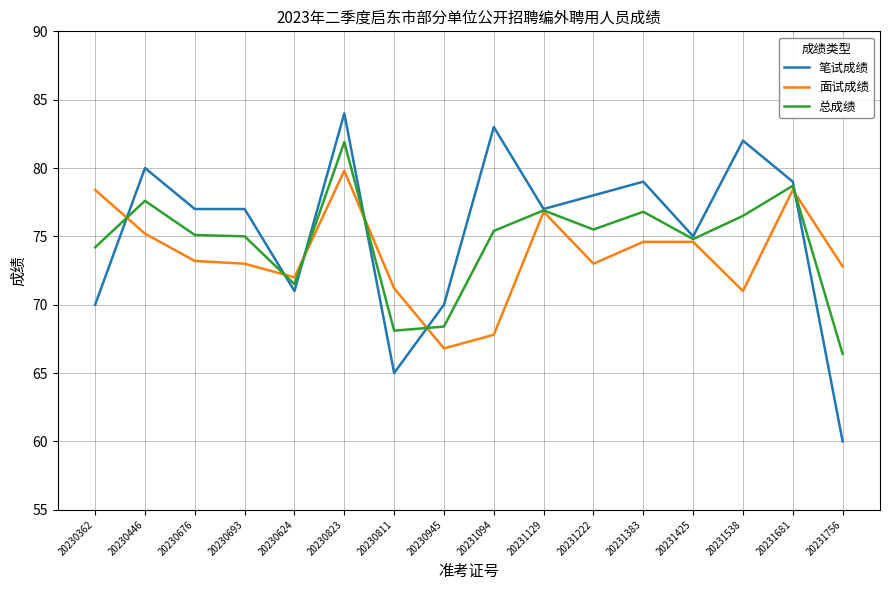

Which category has the highest value in the 面试成绩 series?

20230823